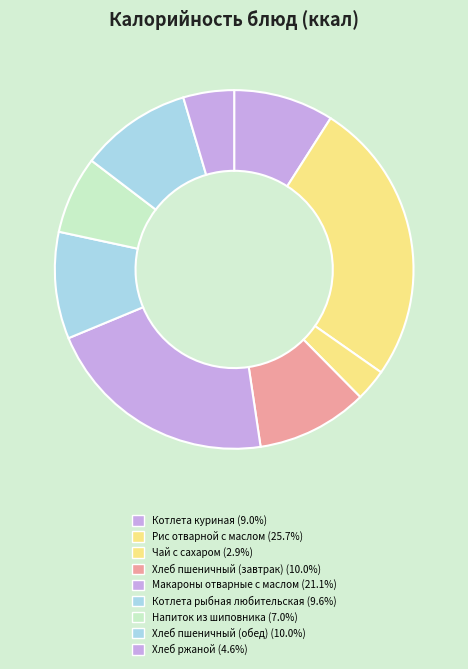

To the nearest percent, what is the average slice percentage?

11%